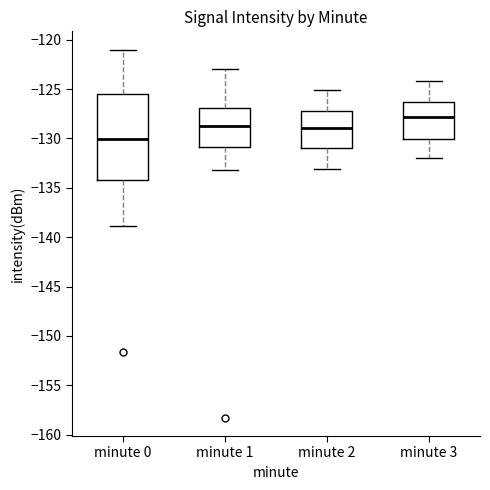

Reading left to right, transcribe this box plot: for each box, give where its median line is, the range the box spans, and where its two whiskers end, as read against the y-axis. The values are not printed on the chart, so give them approximately, as read against the axis.

minute 0: median -130.0, box -134.0 to -125.5, whiskers -139.0 to -121.0
minute 1: median -128.5, box -131.0 to -127.0, whiskers -133.0 to -123.0
minute 2: median -129.0, box -131.0 to -127.0, whiskers -133.0 to -125.0
minute 3: median -128.0, box -130.0 to -126.5, whiskers -132.0 to -124.0